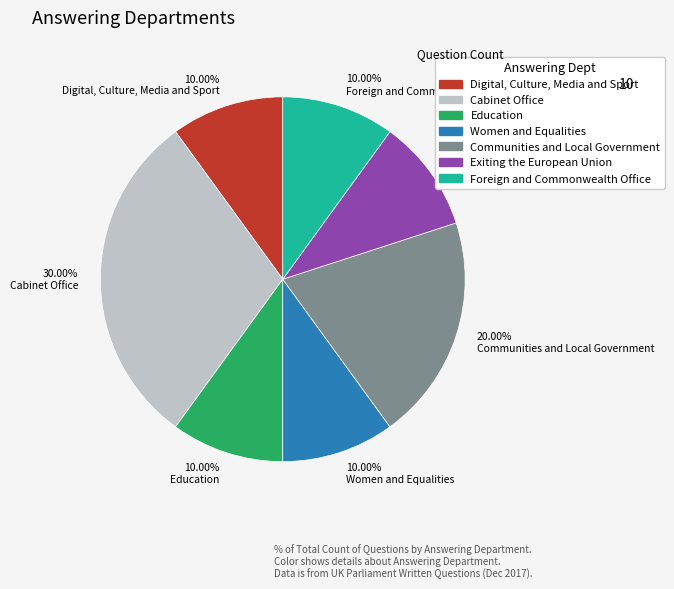

Is there any slice that represents more than half of the pie?

No